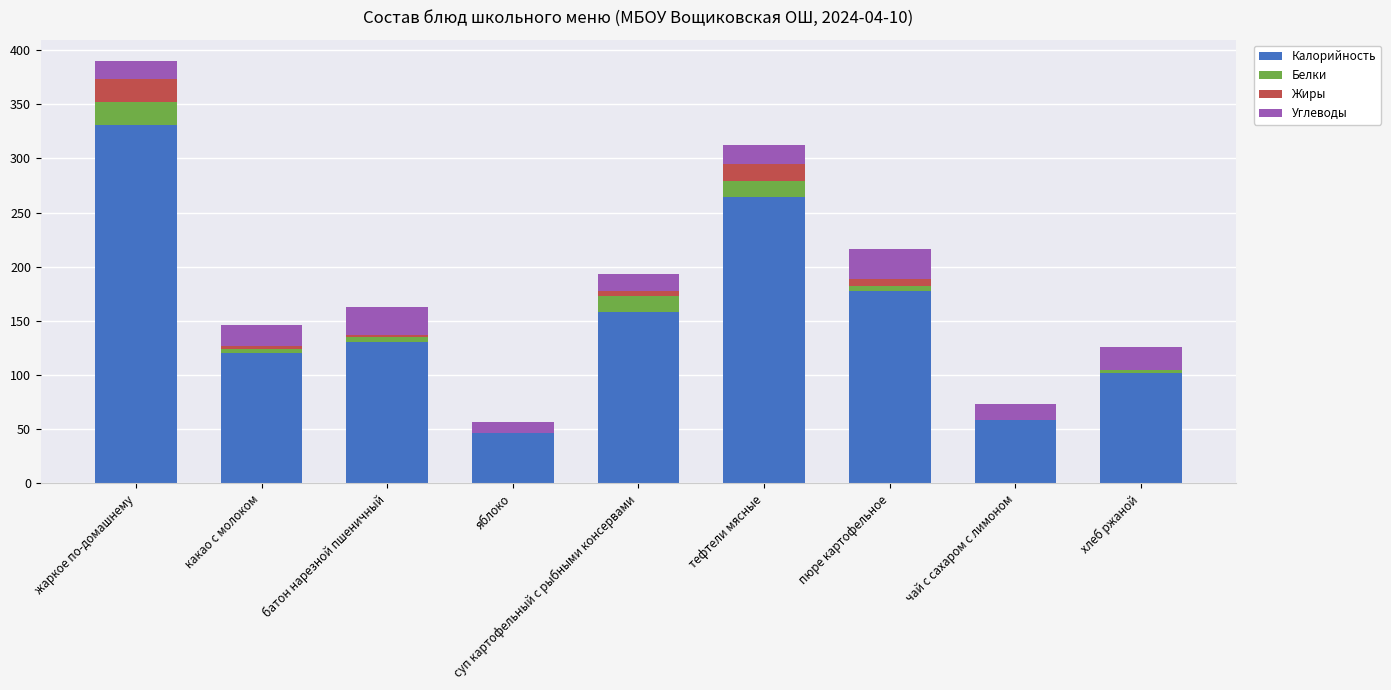

What is the highest value of the Калорийность series?

331